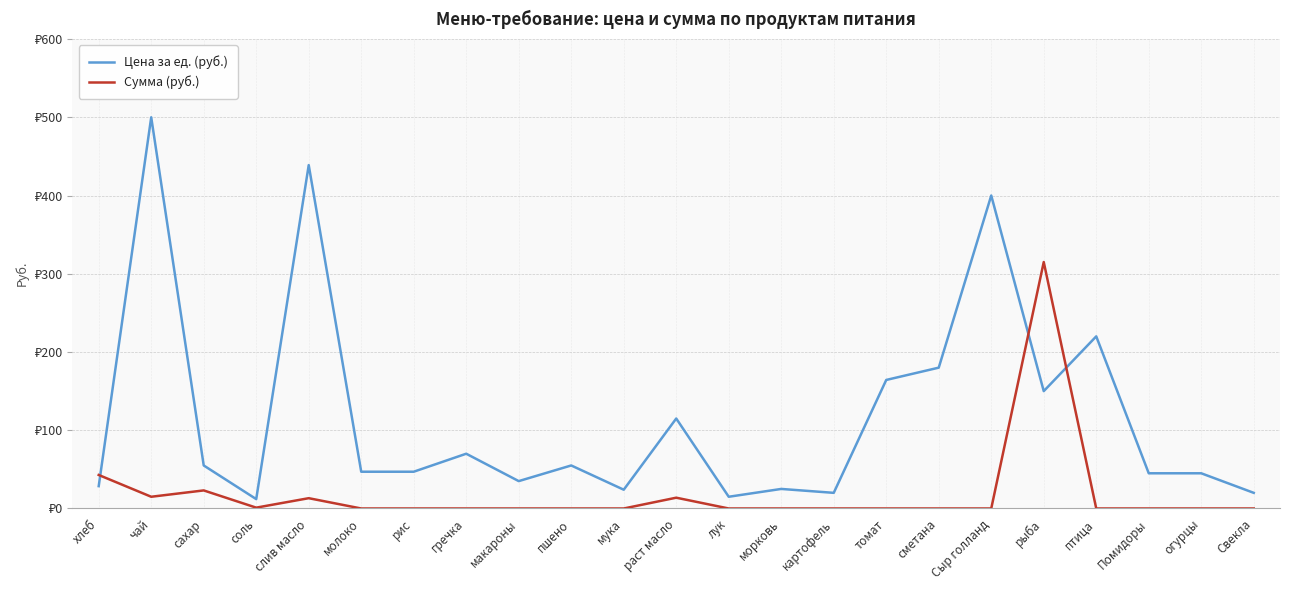

What are all the series names shown in the legend?

Цена за ед. (руб.), Сумма (руб.)